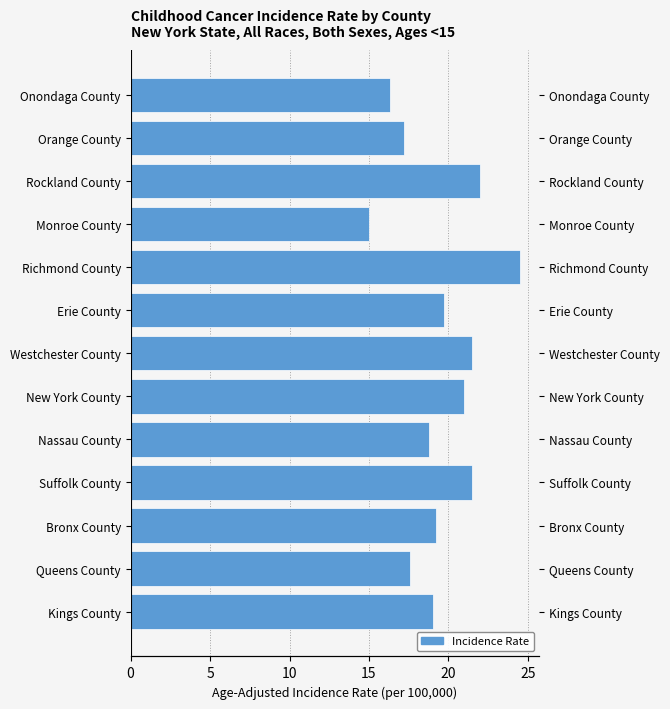

How many values are below 19?

5